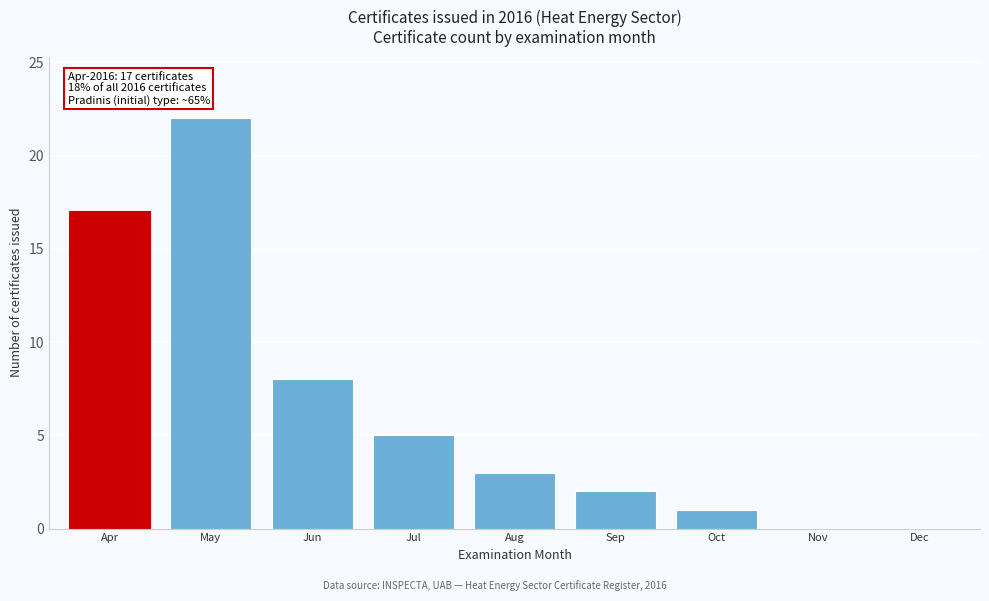

Reading right to left, list all the values displayed in this chart.

Dec=0	Nov=0	Oct=1	Sep=2	Aug=3	Jul=5	Jun=8	May=22	Apr=17